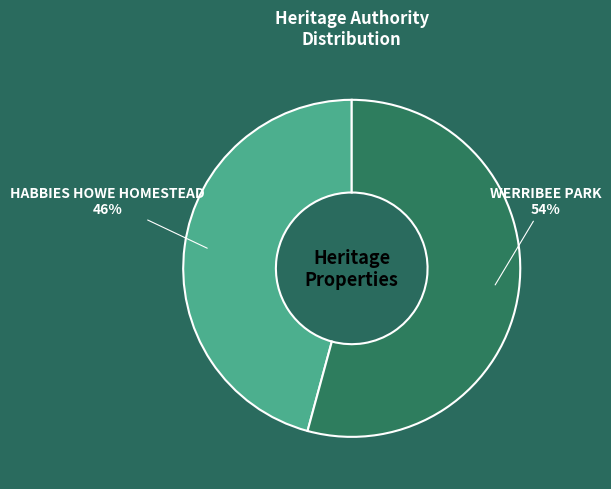

Do HABBIES HOWE HOMESTEAD and WERRIBEE PARK together represent more than half of the pie?

Yes